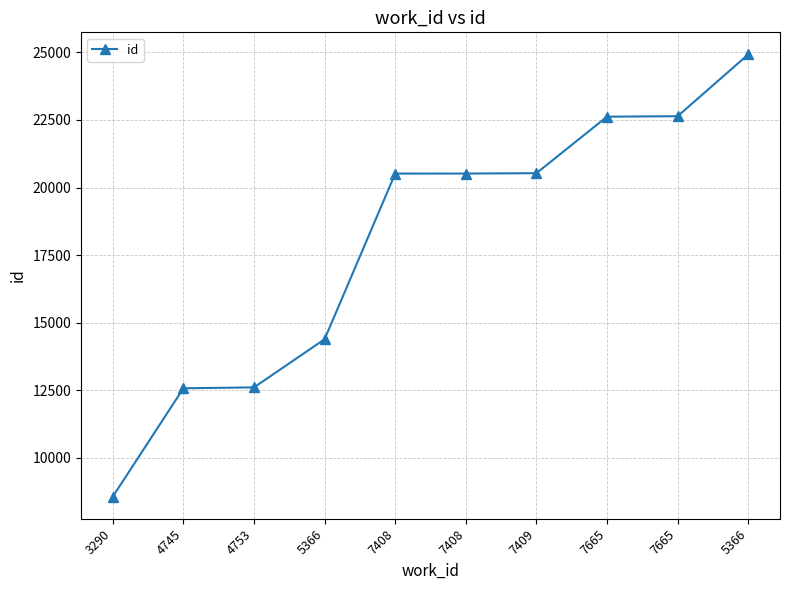

Which has a higher value, 4753 or 5366?

5366